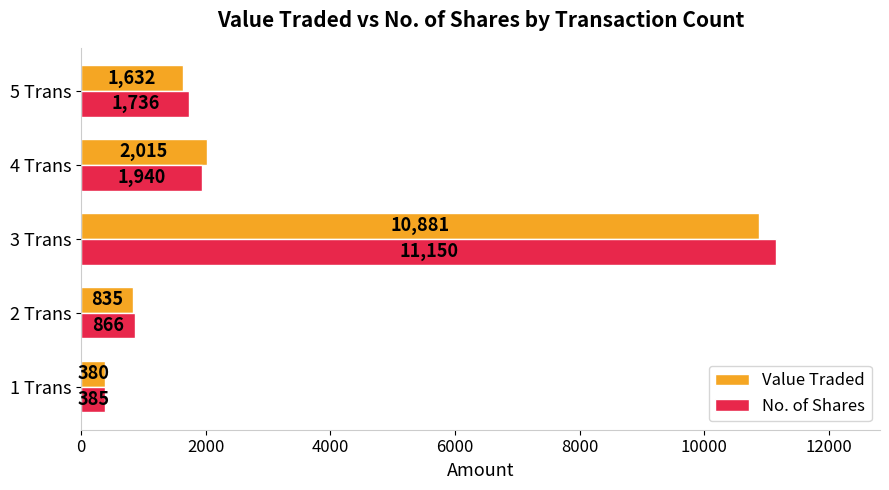

What is the difference between the highest and lowest values at 5 Trans?

104.0